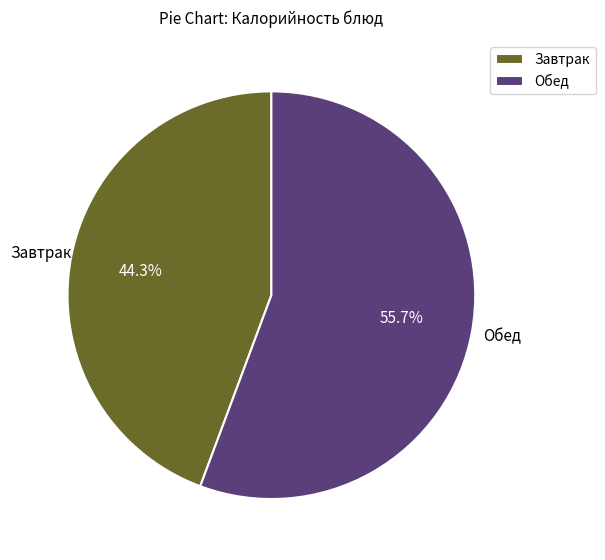

Combined, what portion of the pie is Завтрак and Обед?

100.0%